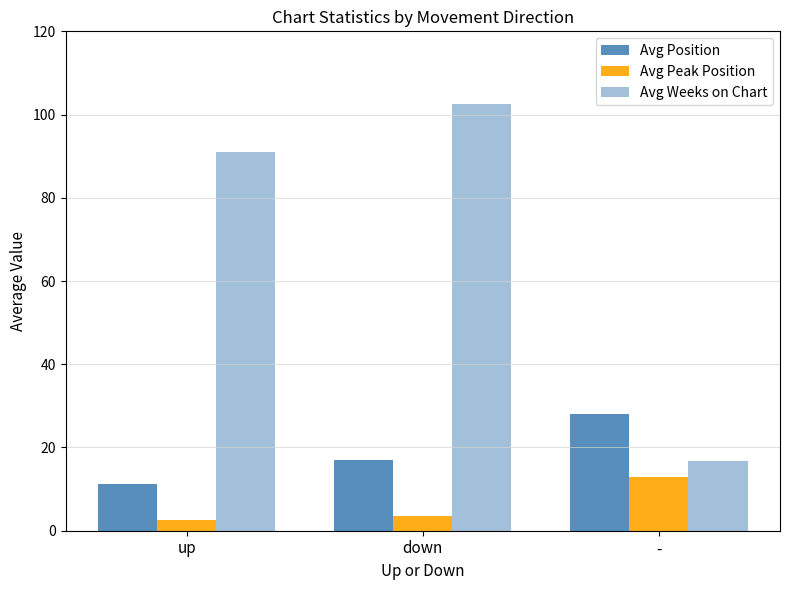

How many data points in Avg Peak Position are above 3?

2